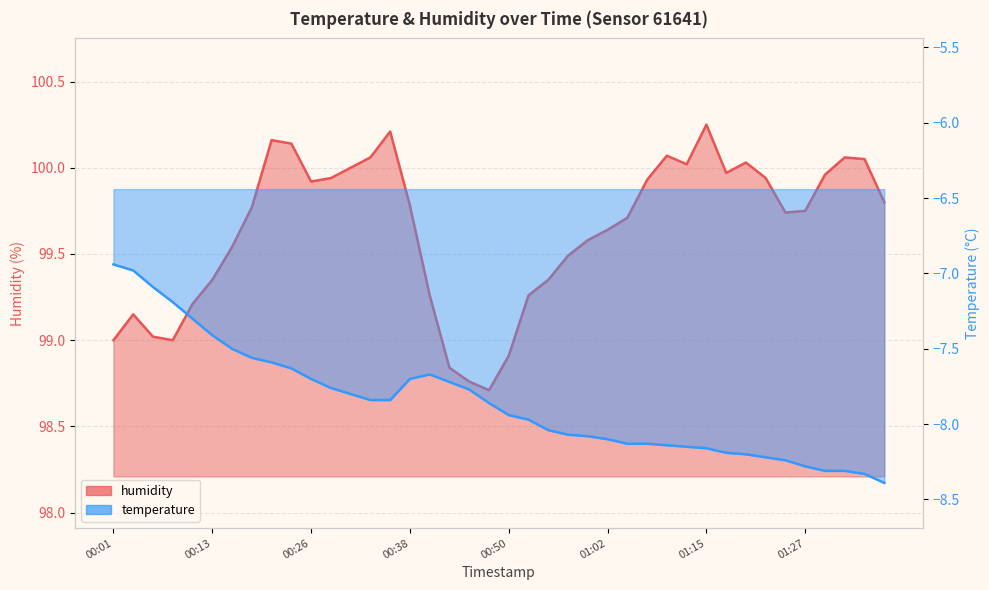

True or false: temperature and humidity cross at least once.

False